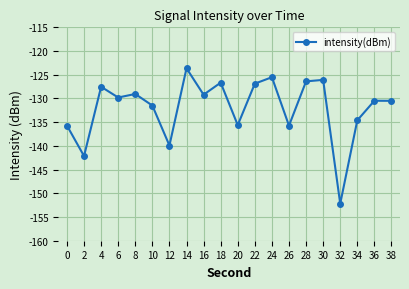

What is the minimum value shown in the chart?

-152.2